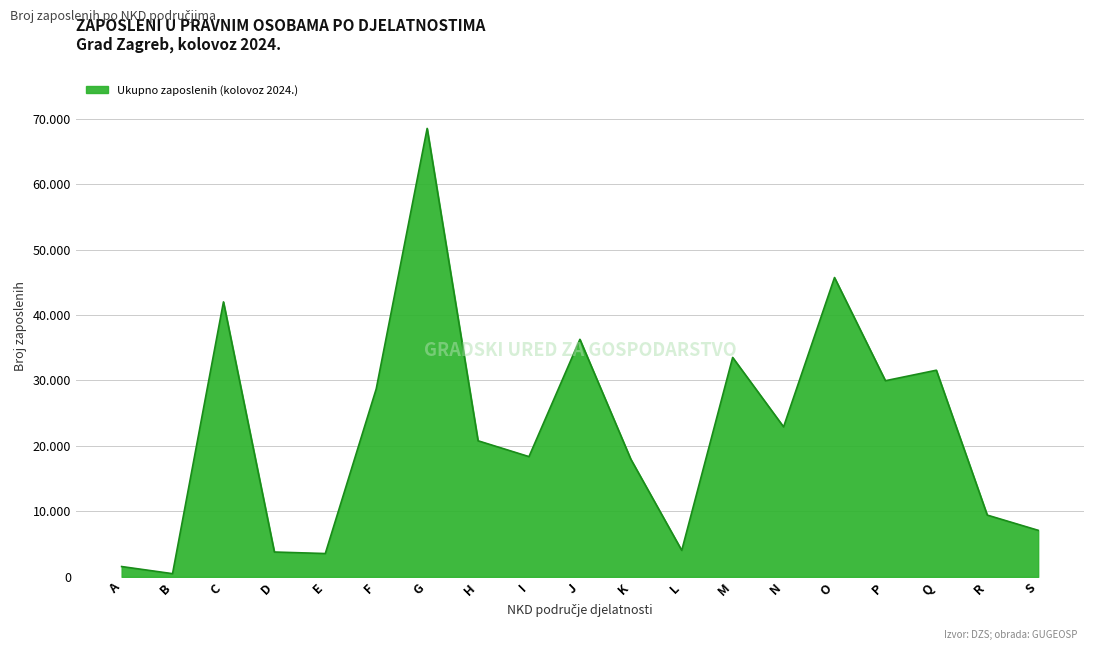

Where is the data nearest to the value 34498?

M